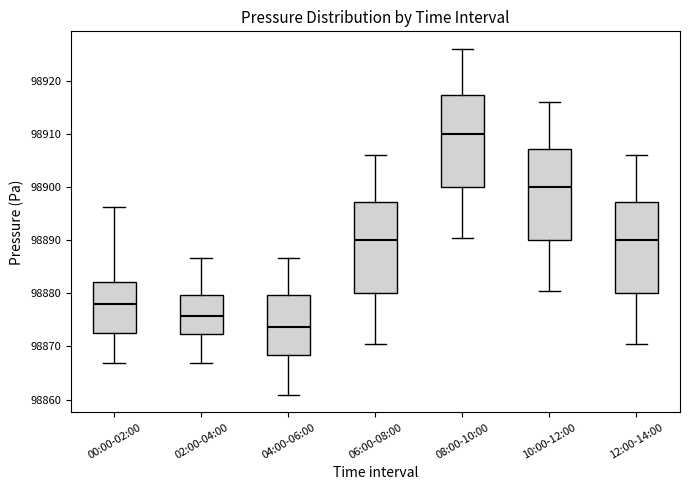

Reading left to right, transcribe this box plot: for each box, give where its median line is, the range the box spans, and where its two whiskers end, as read against the y-axis. The values are not printed on the chart, so give them approximately, as read against the axis.

00:00-02:00: median 98878, box 98872 to 98882, whiskers 98867 to 98896
02:00-04:00: median 98876, box 98872 to 98880, whiskers 98867 to 98887
04:00-06:00: median 98874, box 98868 to 98880, whiskers 98861 to 98887
06:00-08:00: median 98890, box 98880 to 98897, whiskers 98870 to 98906
08:00-10:00: median 98910, box 98900 to 98917, whiskers 98890 to 98926
10:00-12:00: median 98900, box 98890 to 98907, whiskers 98880 to 98916
12:00-14:00: median 98890, box 98880 to 98897, whiskers 98870 to 98906